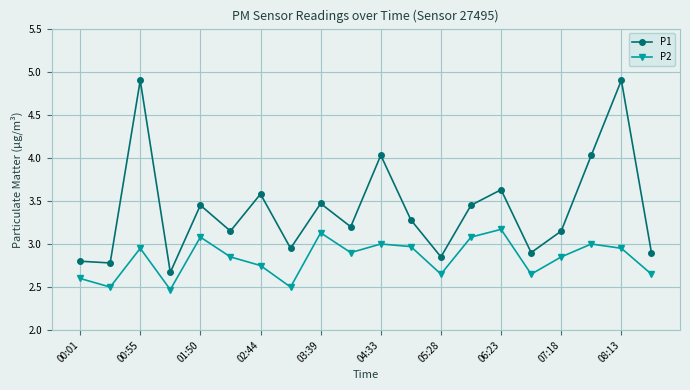

True or false: P2 has more than 0 interior local peaks.

True